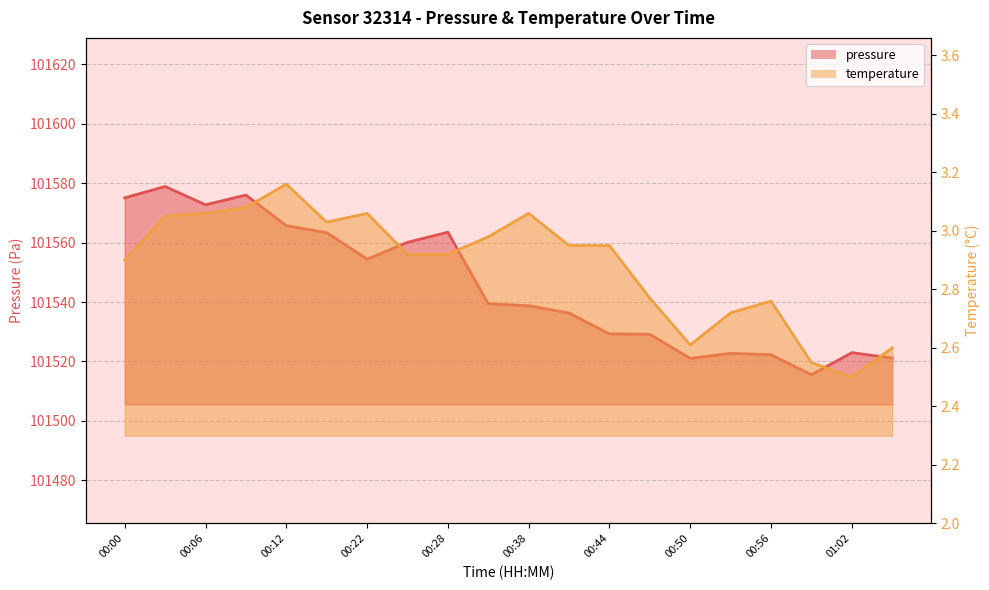

What is the minimum value for temperature?

2.5